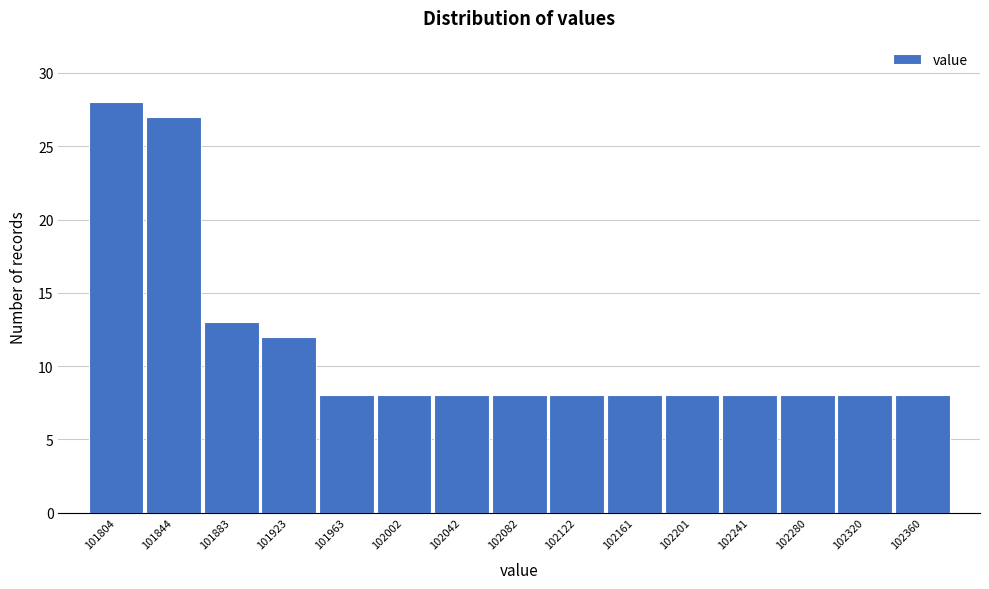

Reading right to left, extract all data points from this chart.

102360=8	102320=8	102280=8	102241=8	102201=8	102161=8	102122=8	102082=8	102042=8	102002=8	101963=8	101923=12	101883=13	101844=27	101804=28